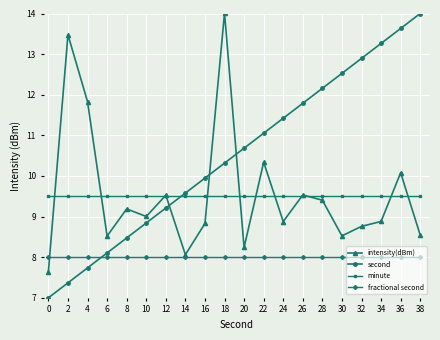

What is the value of the minute point at the 3rd from the left?

9.5